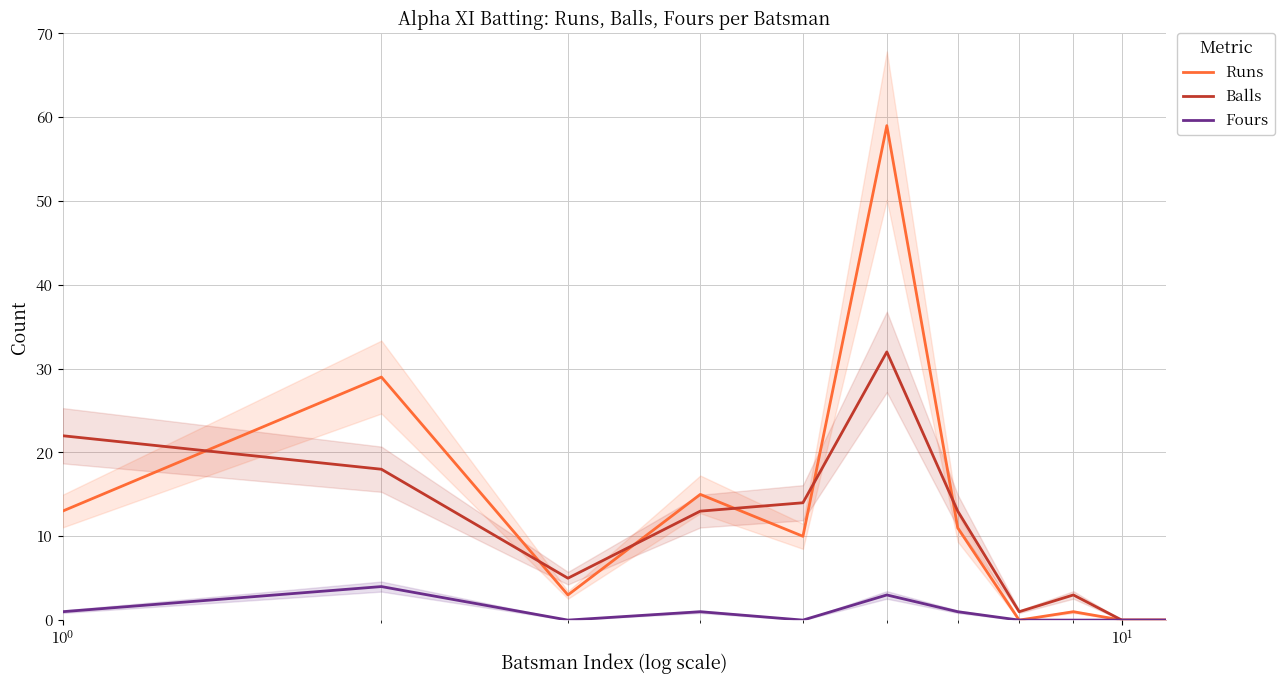

How many intersections are there between Balls and Runs?

6